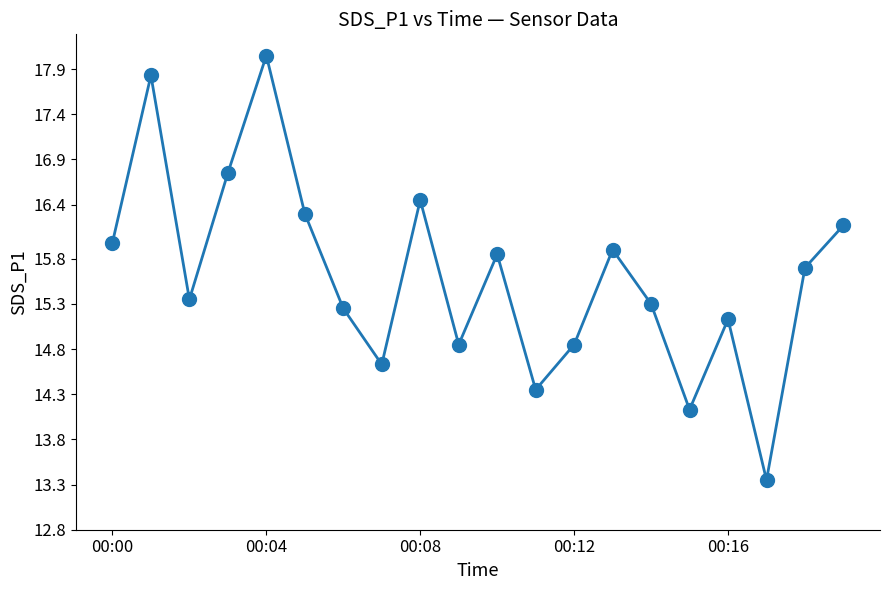

How many lines are shown in the chart?

1